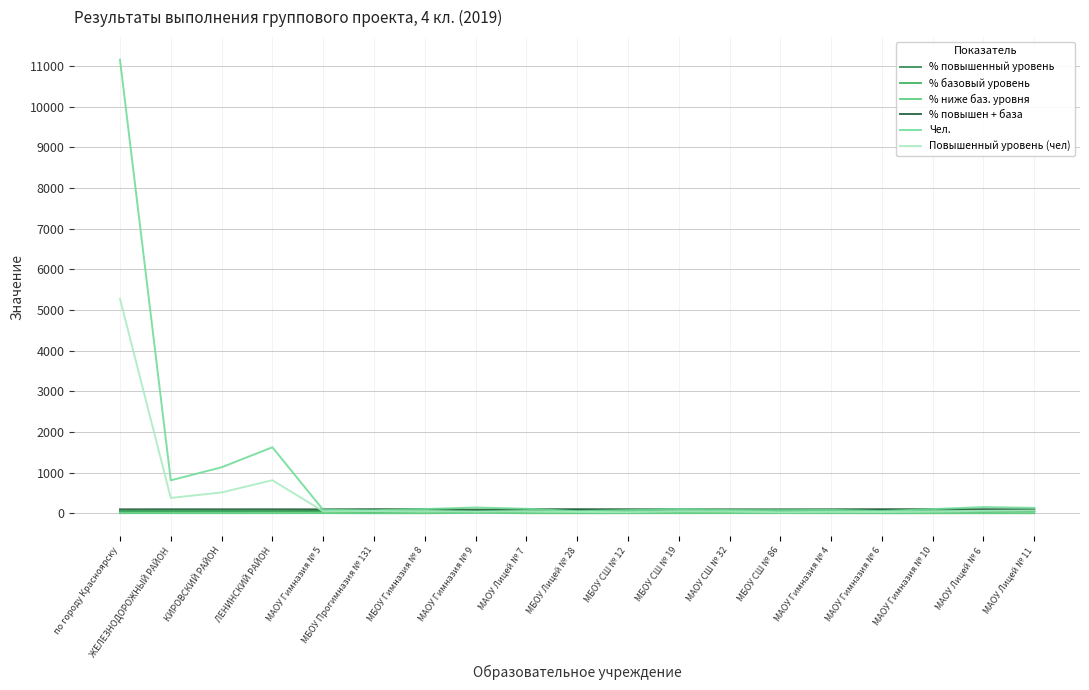

Does the chart display data point markers on the line(s)?

No